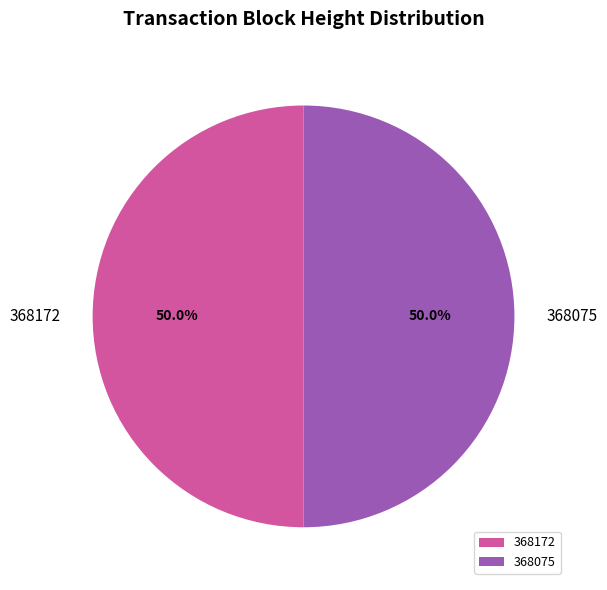

Combined, what portion of the pie is 368075 and 368172?

100.0%